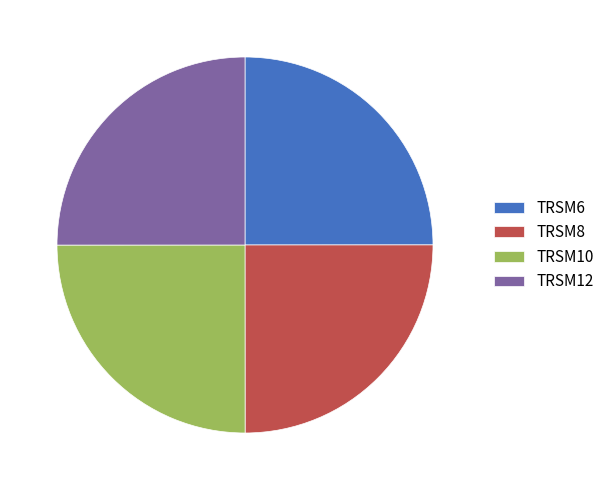

The TRSM8 slice represents 33% of the pie. True or false?

False